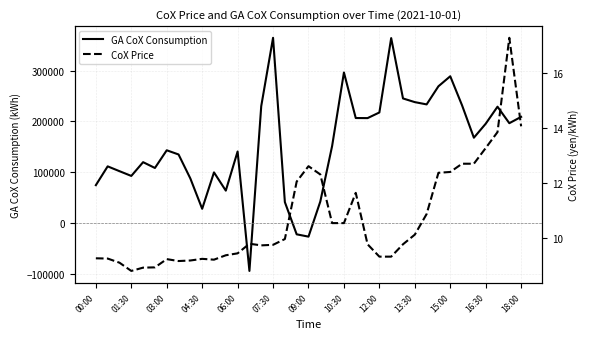

What is the maximum value for GA CoX Consumption?

364820